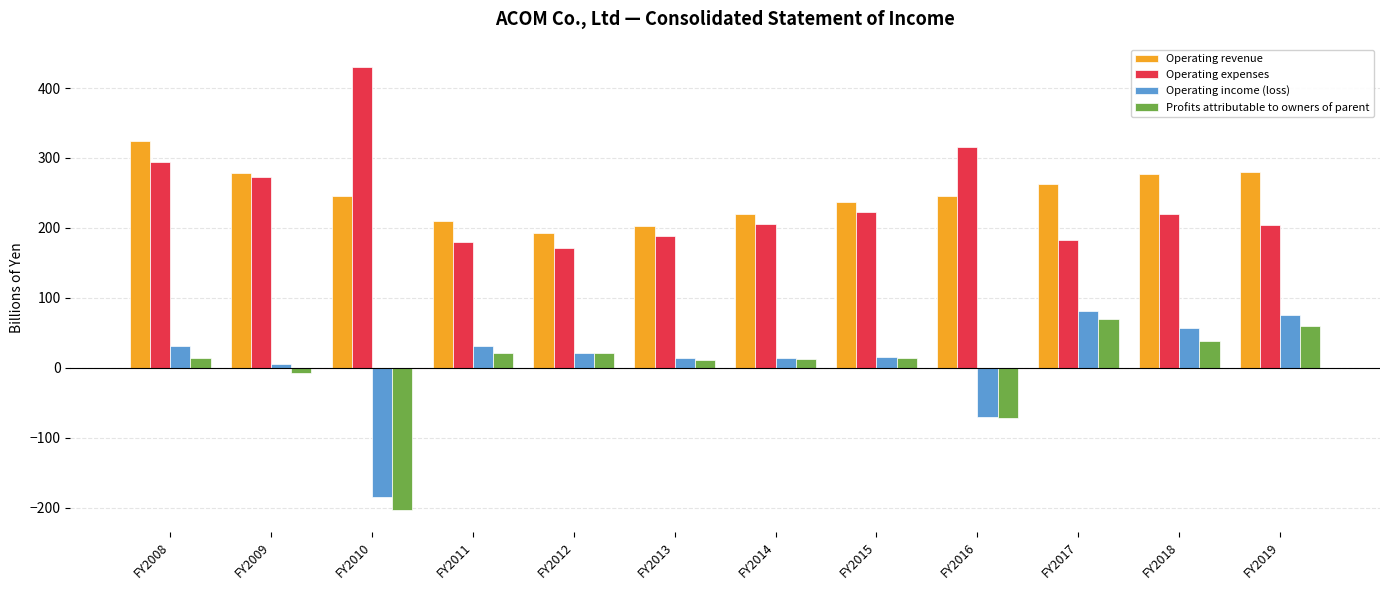

What is the value of the Profits attributable to owners of parent bar at the 4th from the left?

21.4